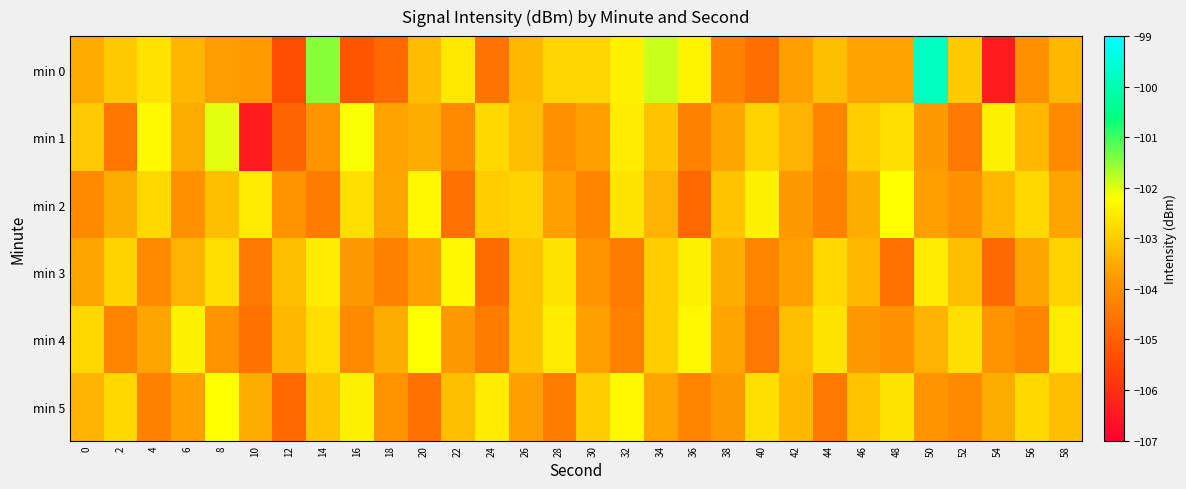

Which category has the highest value across all series?

50